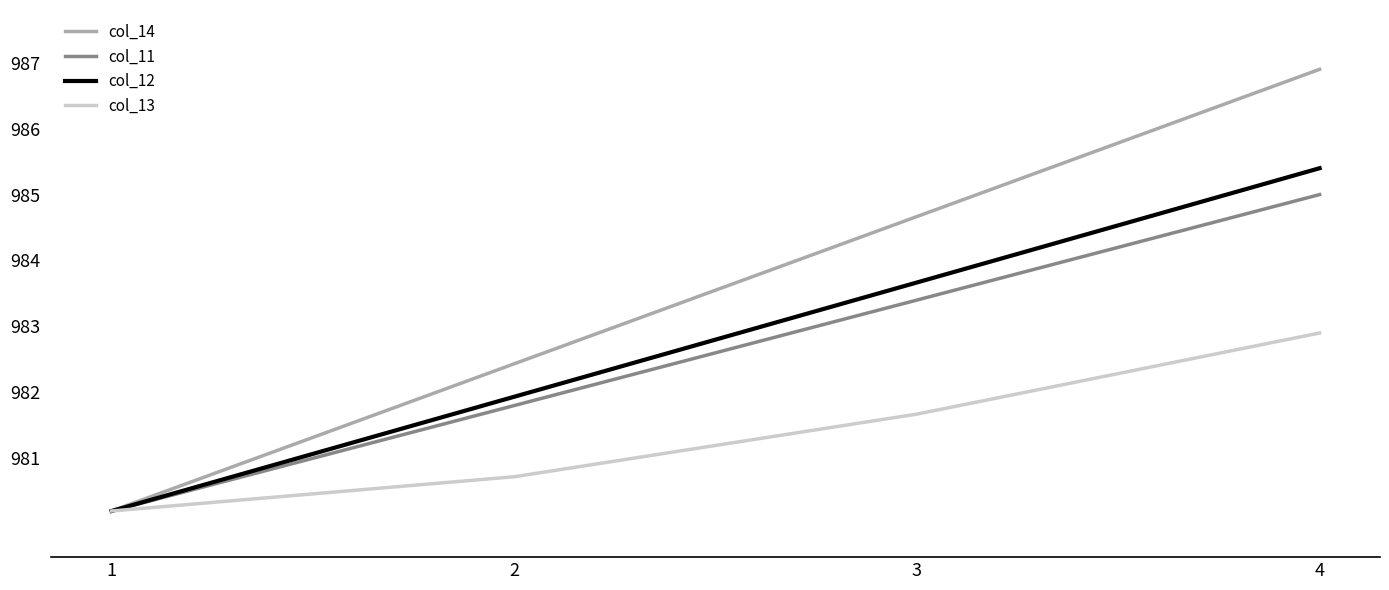

What are all the series names shown in the legend?

col_14, col_11, col_12, col_13